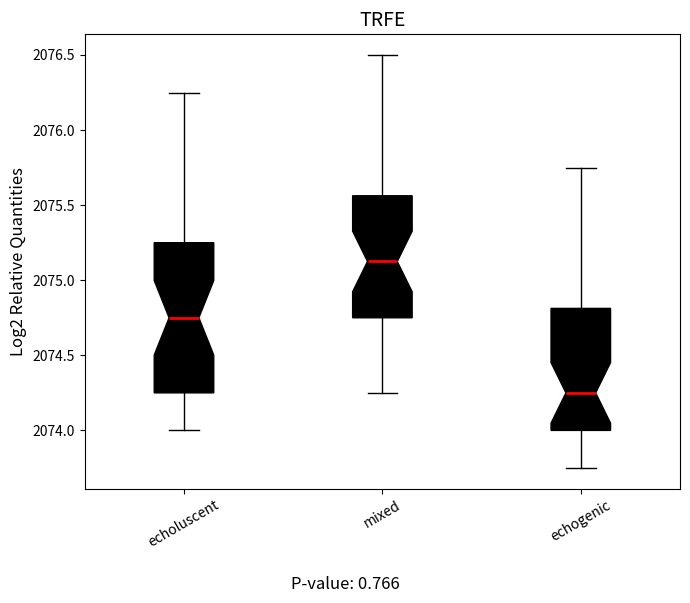

Where is the lower edge of the box for echogenic on the y-axis? The values are not printed on the chart, so give them approximately, as read against the axis.

2074.00